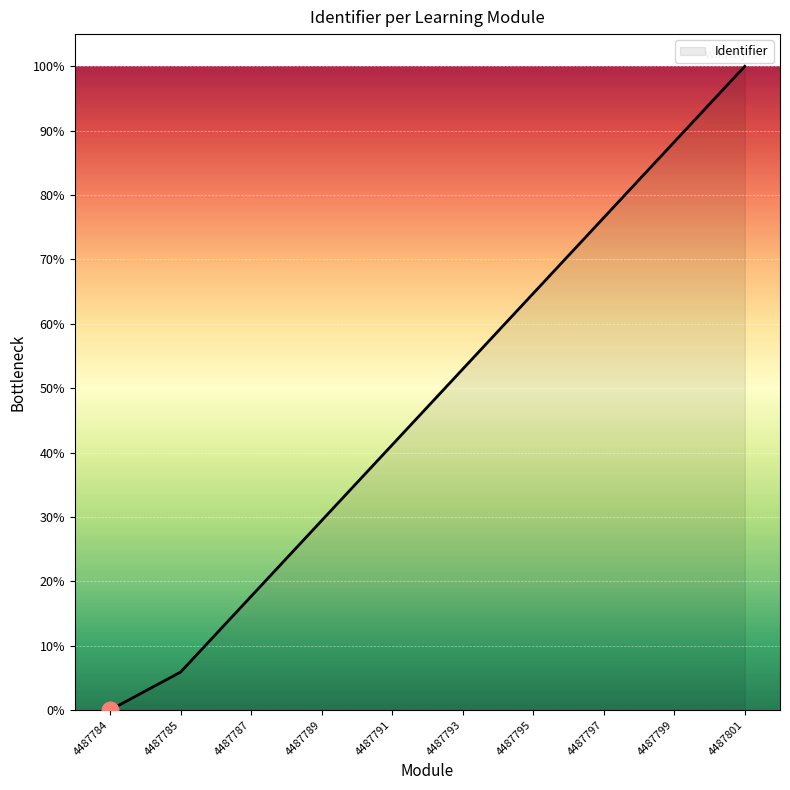

Rank the categories by value from highest to lowest.

4487801, 4487799, 4487797, 4487795, 4487793, 4487791, 4487789, 4487787, 4487785, 4487784